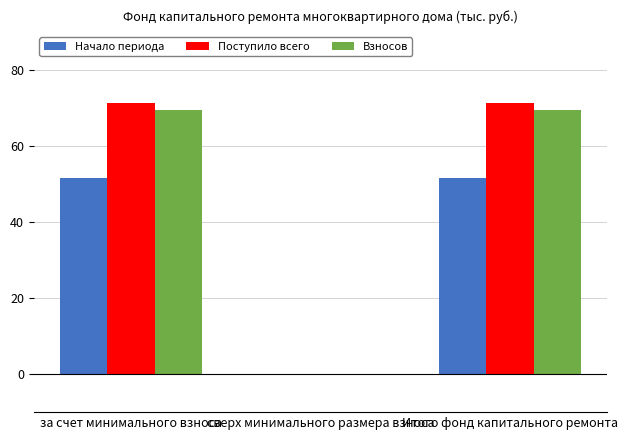

Which series changed the most between за счет минимального взноса and сверх минимального размера взноса?

Поступило всего